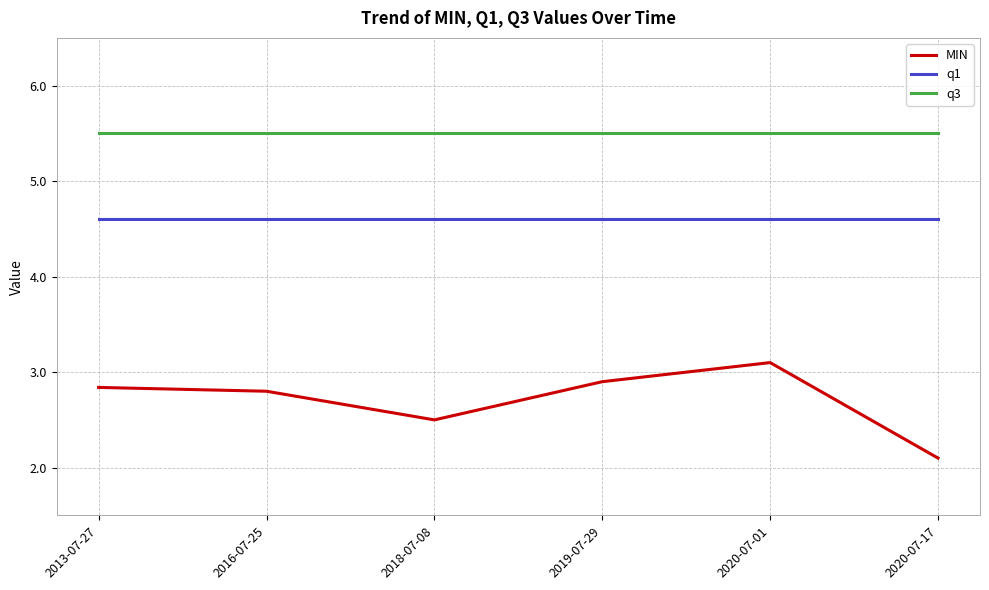

How many MIN values are between 2 and 3?

5